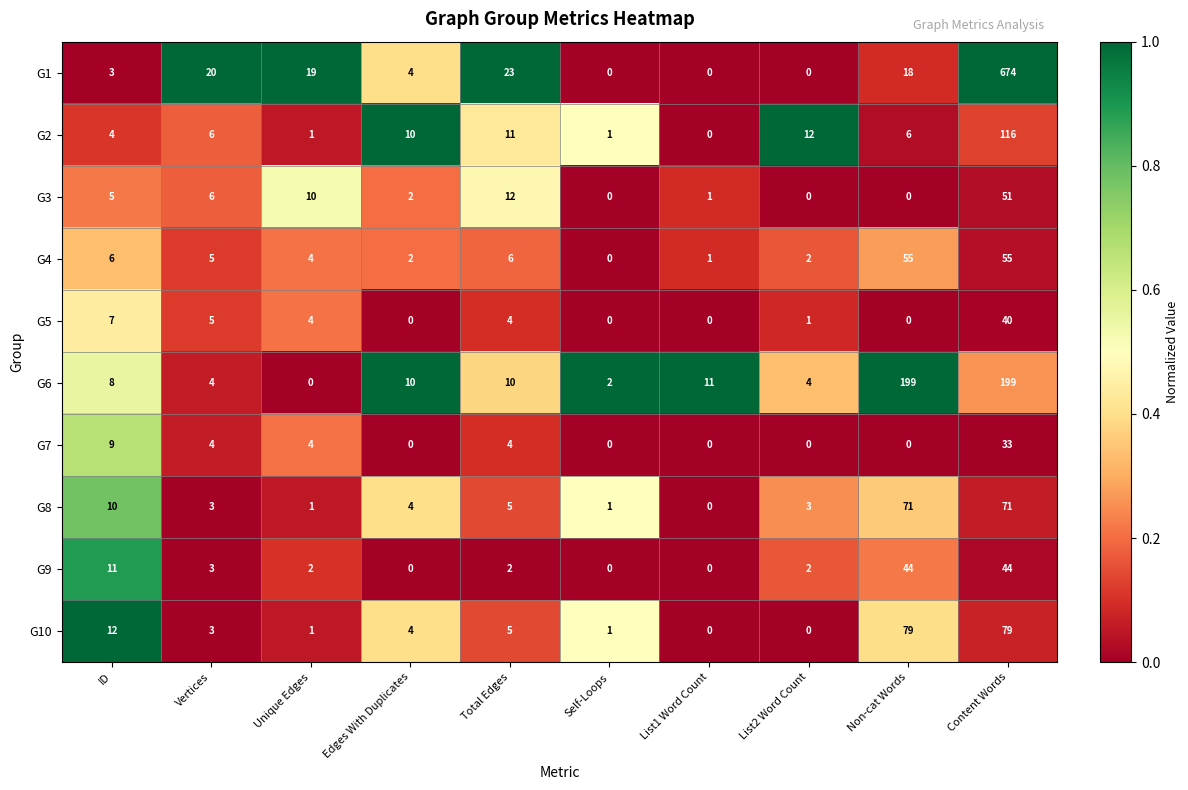

Where does the G7 series first go above 4?

ID